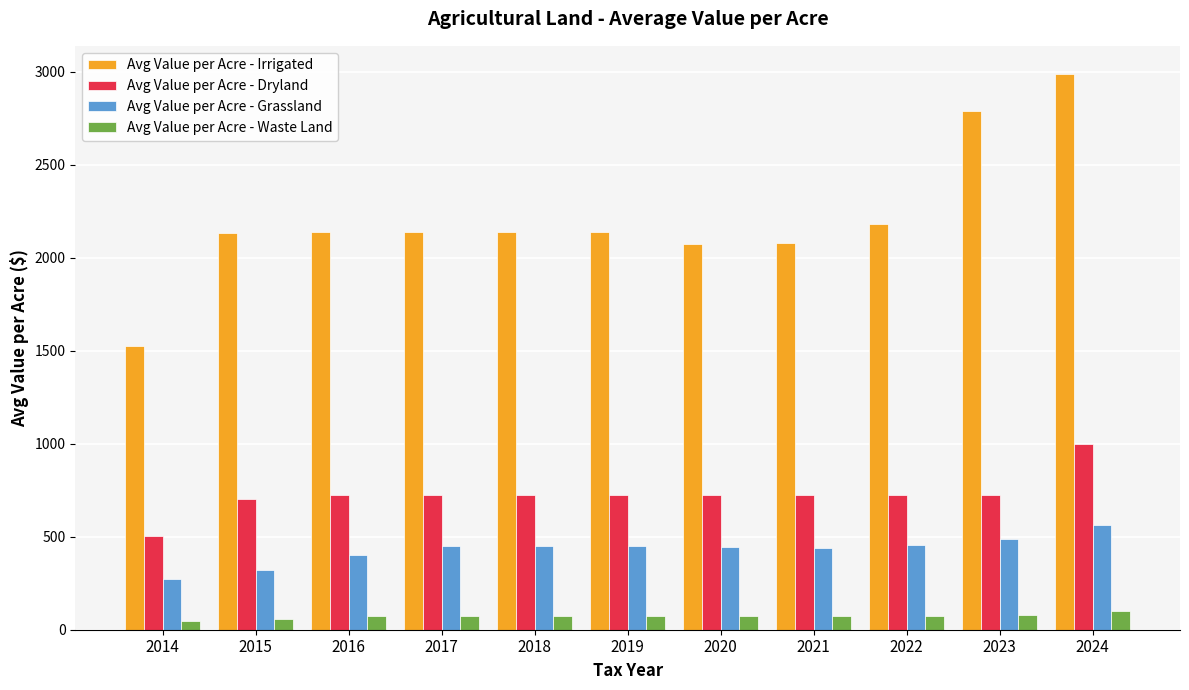

The Avg Value per Acre - Grassland series shows 138.3 at 2017. True or false?

False